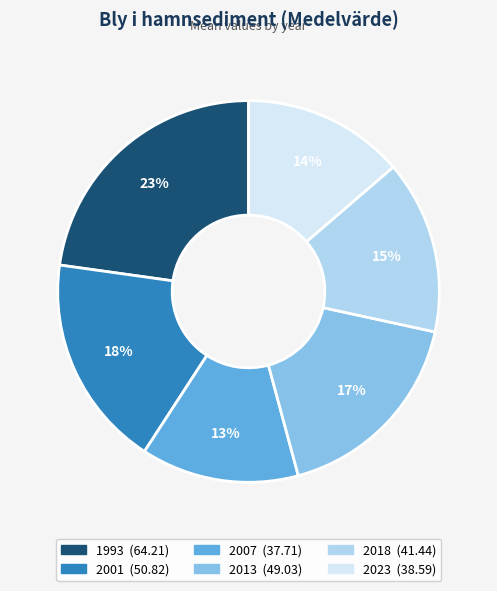

What percentage is the 2007 slice, to the nearest percent?

13%